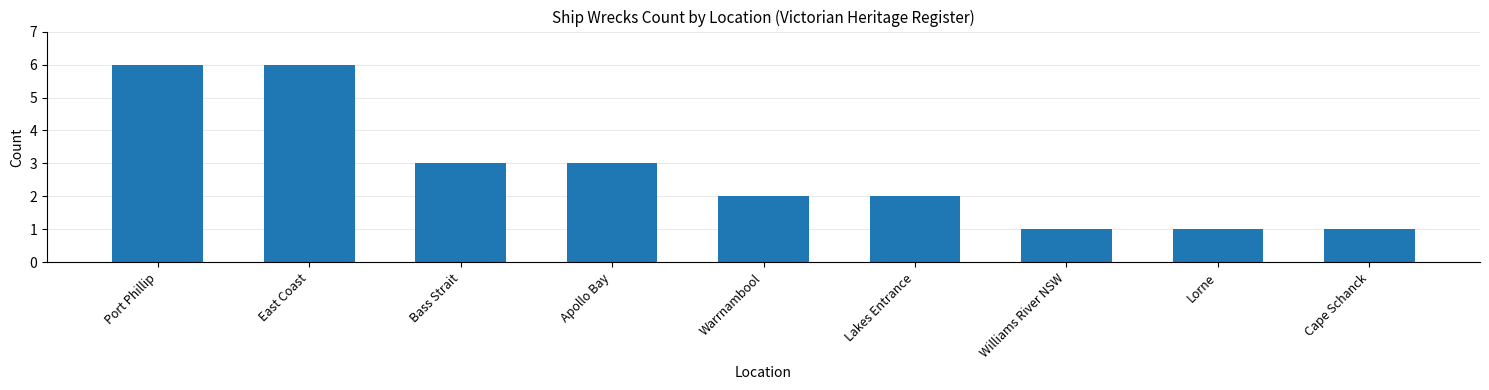

Reading left to right, what are all the values shown in this chart?

Port Phillip=6	East Coast=6	Bass Strait=3	Apollo Bay=3	Warrnambool=2	Lakes Entrance=2	Williams River NSW=1	Lorne=1	Cape Schanck=1